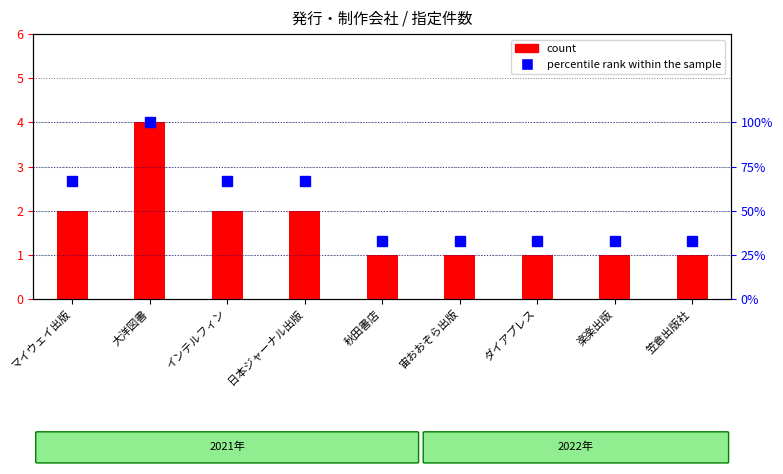

What is the label of the 6th bar from the right?

日本ジャーナル出版